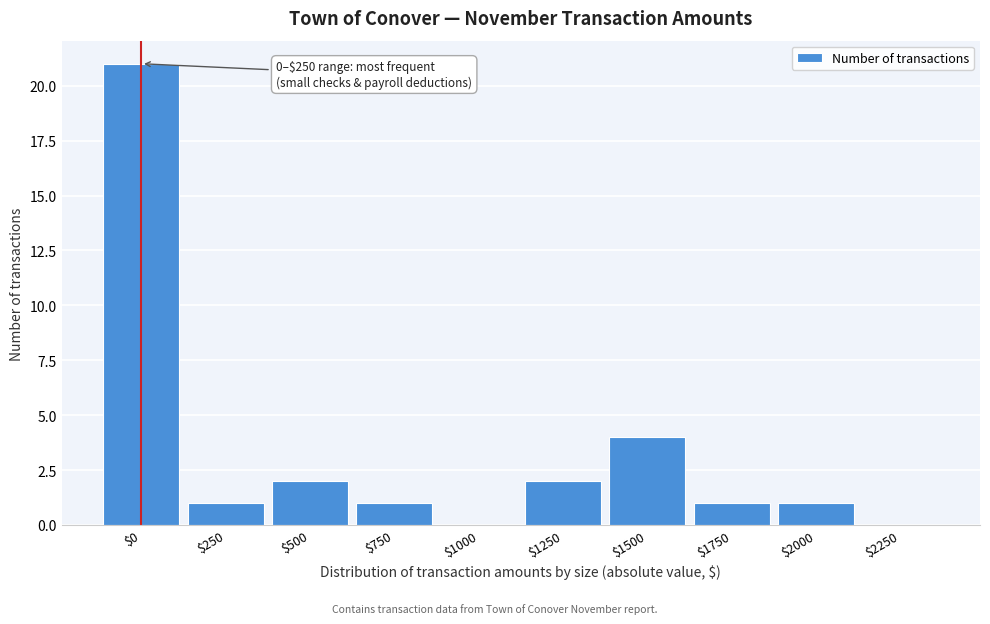

What is the sum of all values?

33